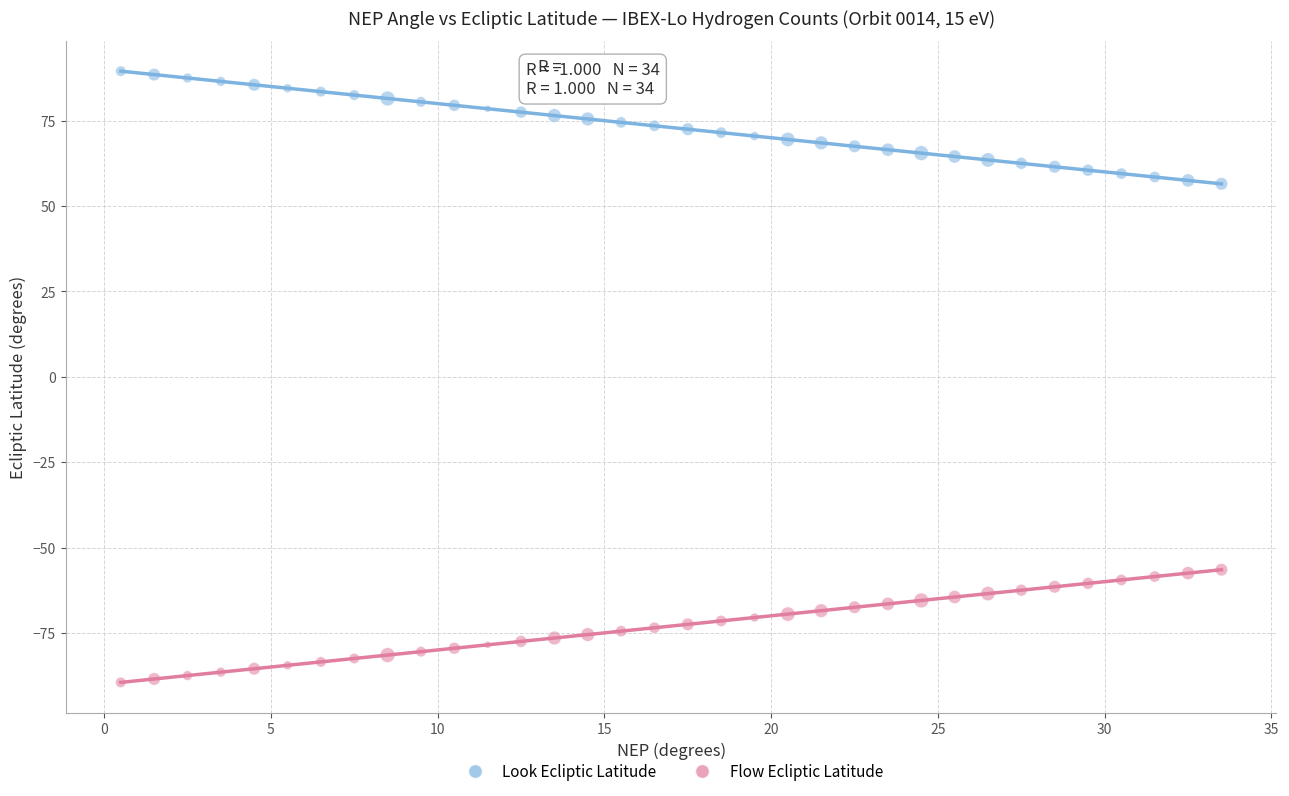

Which series reaches the minimum Y coordinate?

Flow Ecliptic Latitude